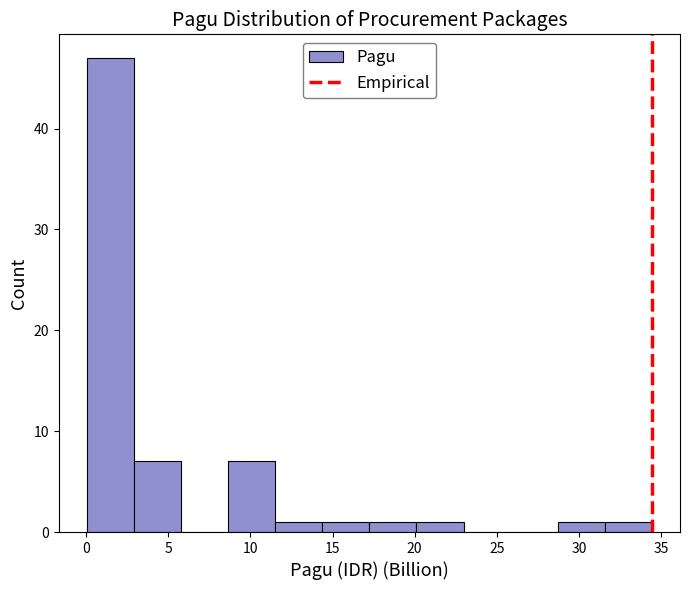

Reading left to right, transcribe this chart: for each bar, give the range it covers on the x-axis and its height. Neither the bar edges nor the heights are printed on the chart, so give them approximately, as read against the axes.

0.0 to 3.0: 47
3.0 to 6.0: 7
6.0 to 8.5: 0
8.5 to 11.5: 7
11.5 to 14.5: 1
14.5 to 17.0: 1
17.0 to 20.0: 1
20.0 to 23.0: 1
23.0 to 26.0: 0
26.0 to 28.5: 0
28.5 to 31.5: 1
31.5 to 34.5: 1